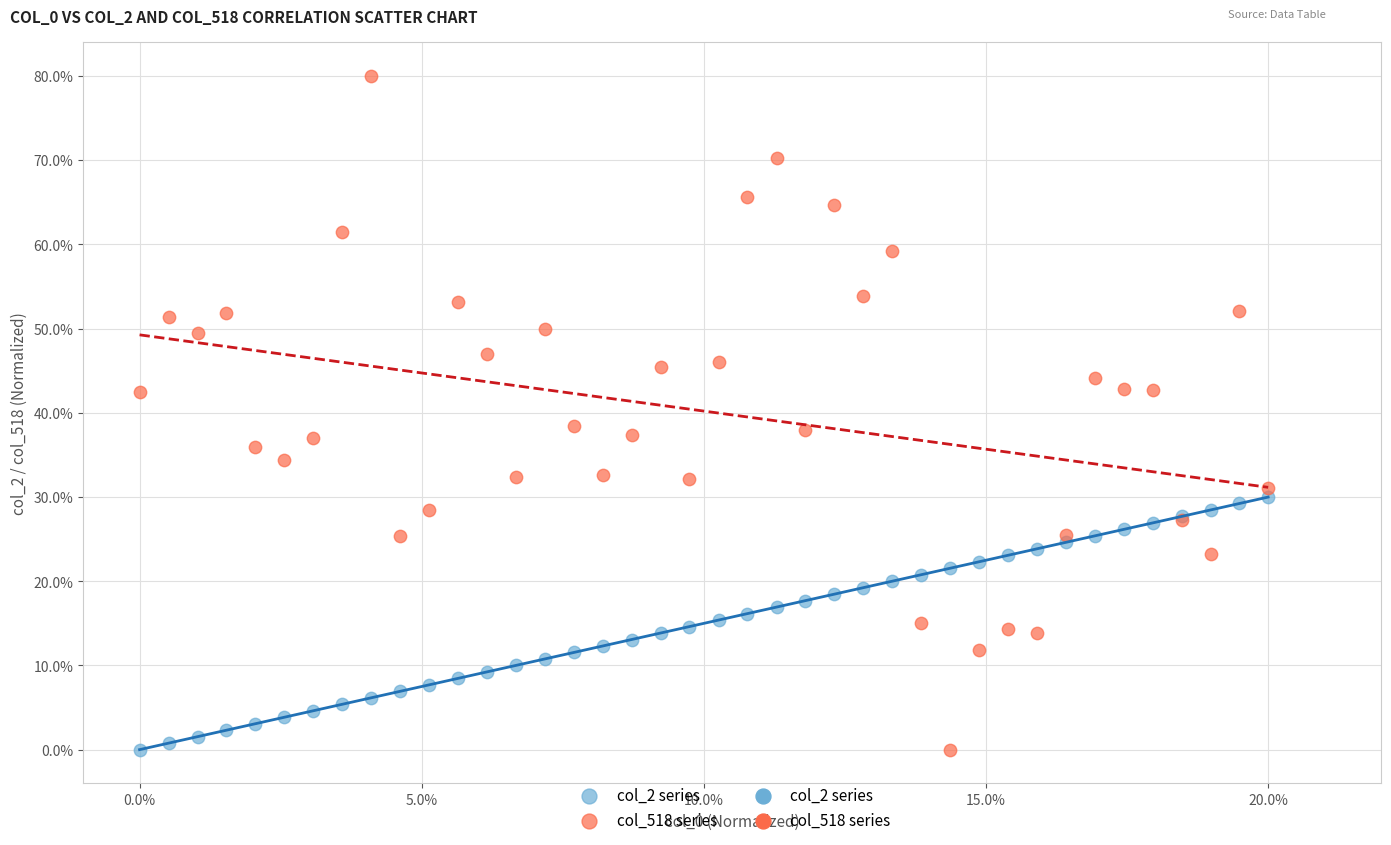

Which series contains the highest Y value?

col_518 series